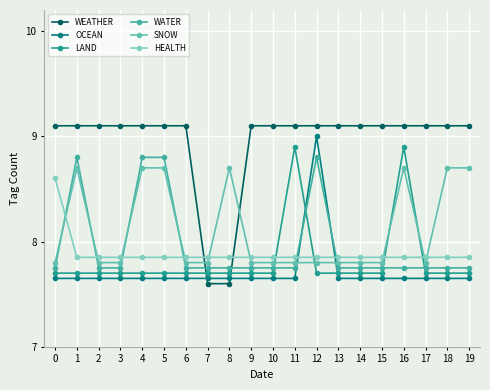

At which category is the sum across all series the highest?

12